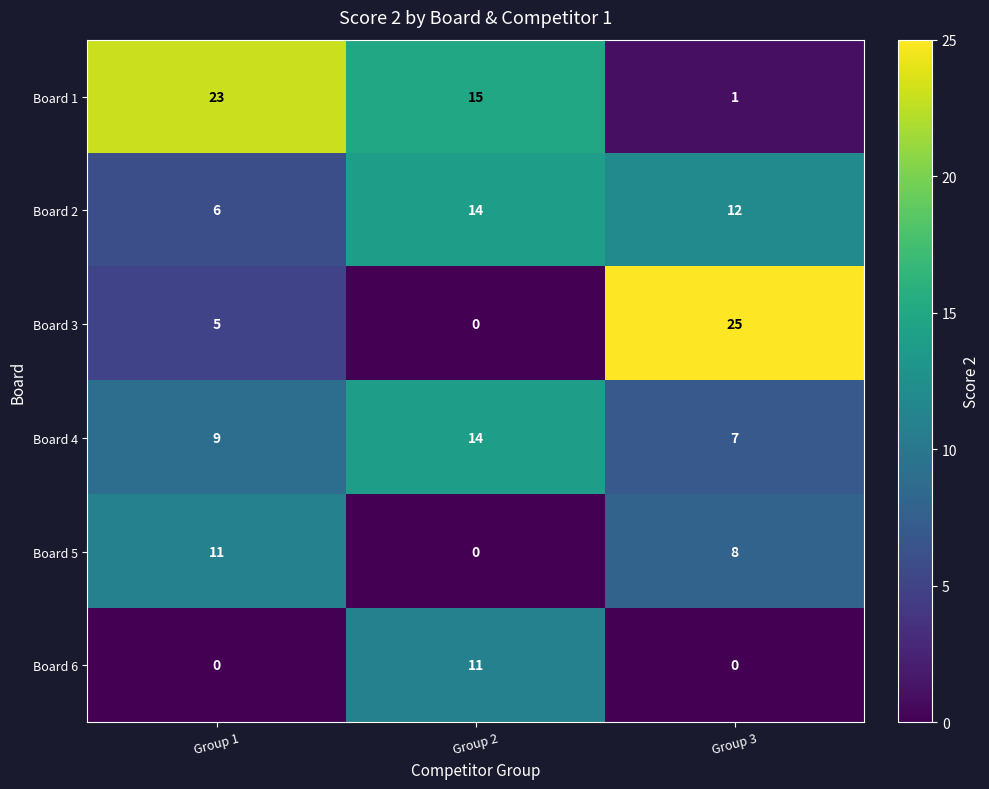

What is the minimum value for Board 2?

6